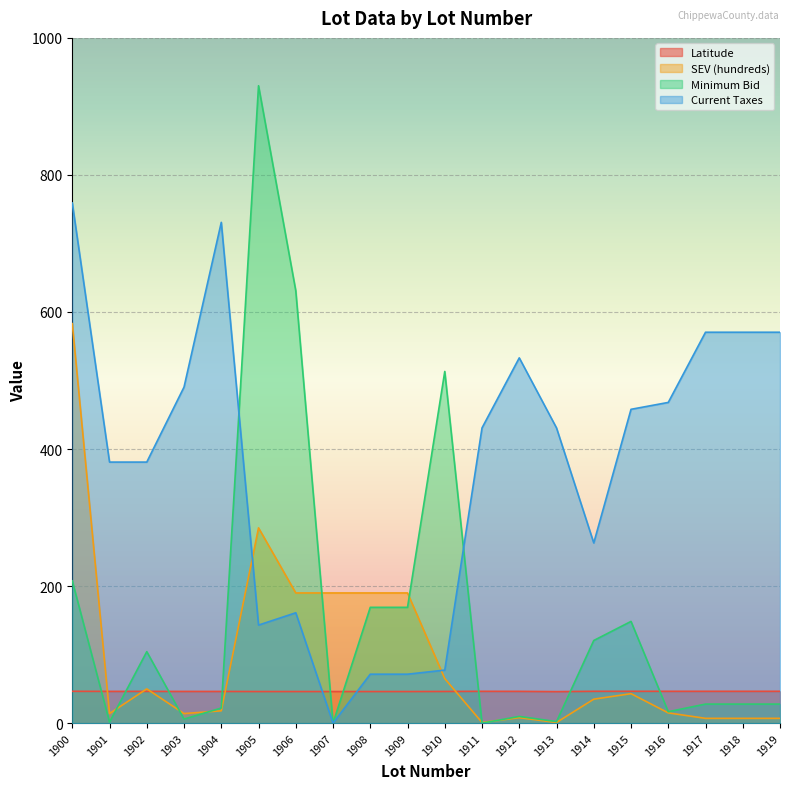

At how many categories does at least one series exceed 669?

3